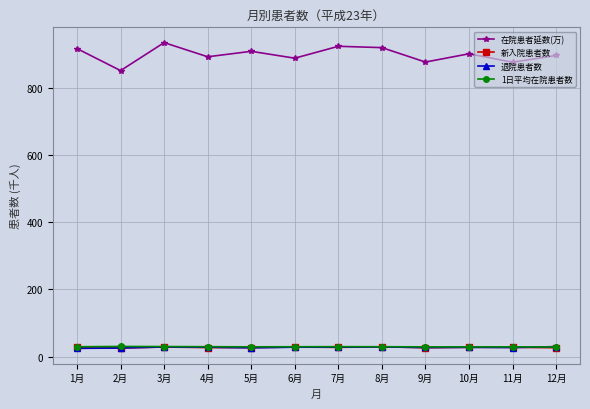

What position from the right is 6月?

7